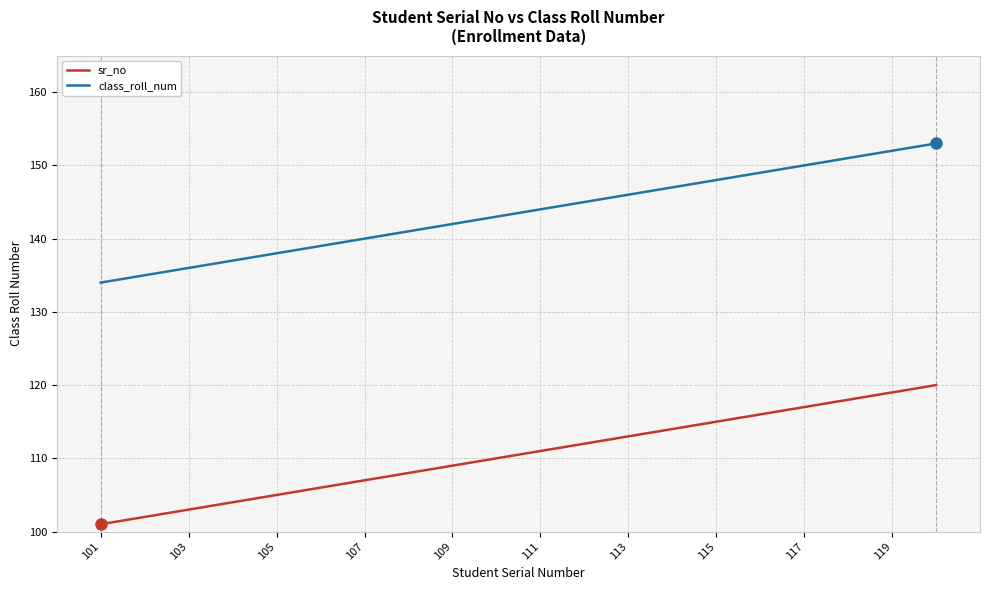

True or false: class_roll_num and sr_no cross at least once.

False